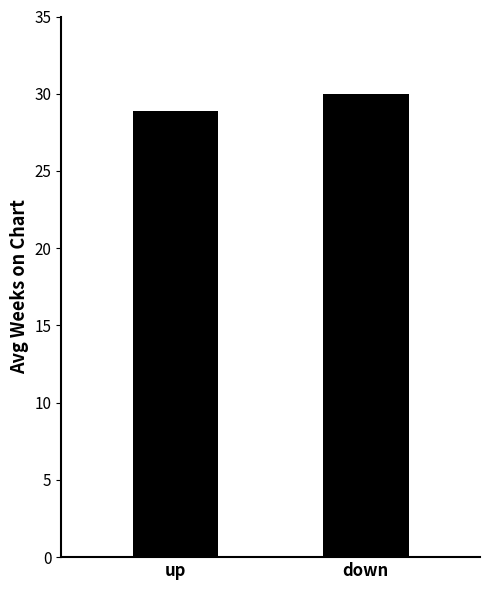

Which has a higher value, down or up?

down